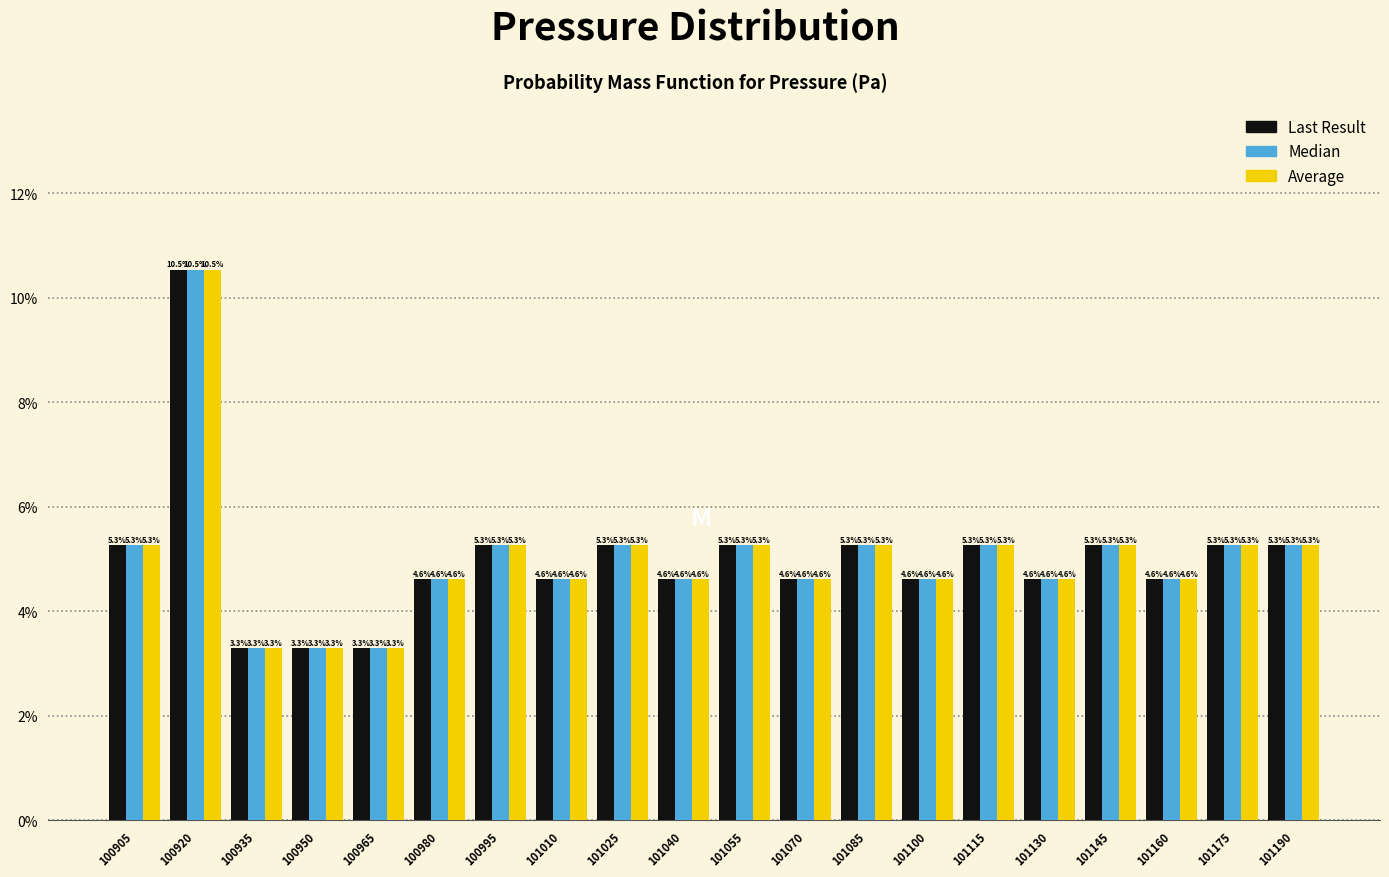

Reading left to right, transcribe this chart: for each range on the x-axis, give the height of each series' bar. The bar edges are not printed on the chart, so give them approximately, as read against the axis.

100898 to 100913: Last Result=5.3	Median=5.3	Average=5.3
100913 to 100928: Last Result=10.5	Median=10.5	Average=10.5
100928 to 100943: Last Result=3.3	Median=3.3	Average=3.3
100943 to 100958: Last Result=3.3	Median=3.3	Average=3.3
100958 to 100973: Last Result=3.3	Median=3.3	Average=3.3
100973 to 100988: Last Result=4.6	Median=4.6	Average=4.6
100988 to 101003: Last Result=5.3	Median=5.3	Average=5.3
101003 to 101018: Last Result=4.6	Median=4.6	Average=4.6
101018 to 101033: Last Result=5.3	Median=5.3	Average=5.3
101033 to 101048: Last Result=4.6	Median=4.6	Average=4.6
101048 to 101063: Last Result=5.3	Median=5.3	Average=5.3
101063 to 101078: Last Result=4.6	Median=4.6	Average=4.6
101078 to 101093: Last Result=5.3	Median=5.3	Average=5.3
101093 to 101108: Last Result=4.6	Median=4.6	Average=4.6
101108 to 101123: Last Result=5.3	Median=5.3	Average=5.3
101123 to 101138: Last Result=4.6	Median=4.6	Average=4.6
101138 to 101153: Last Result=5.3	Median=5.3	Average=5.3
101153 to 101168: Last Result=4.6	Median=4.6	Average=4.6
101168 to 101183: Last Result=5.3	Median=5.3	Average=5.3
101183 to 101198: Last Result=5.3	Median=5.3	Average=5.3